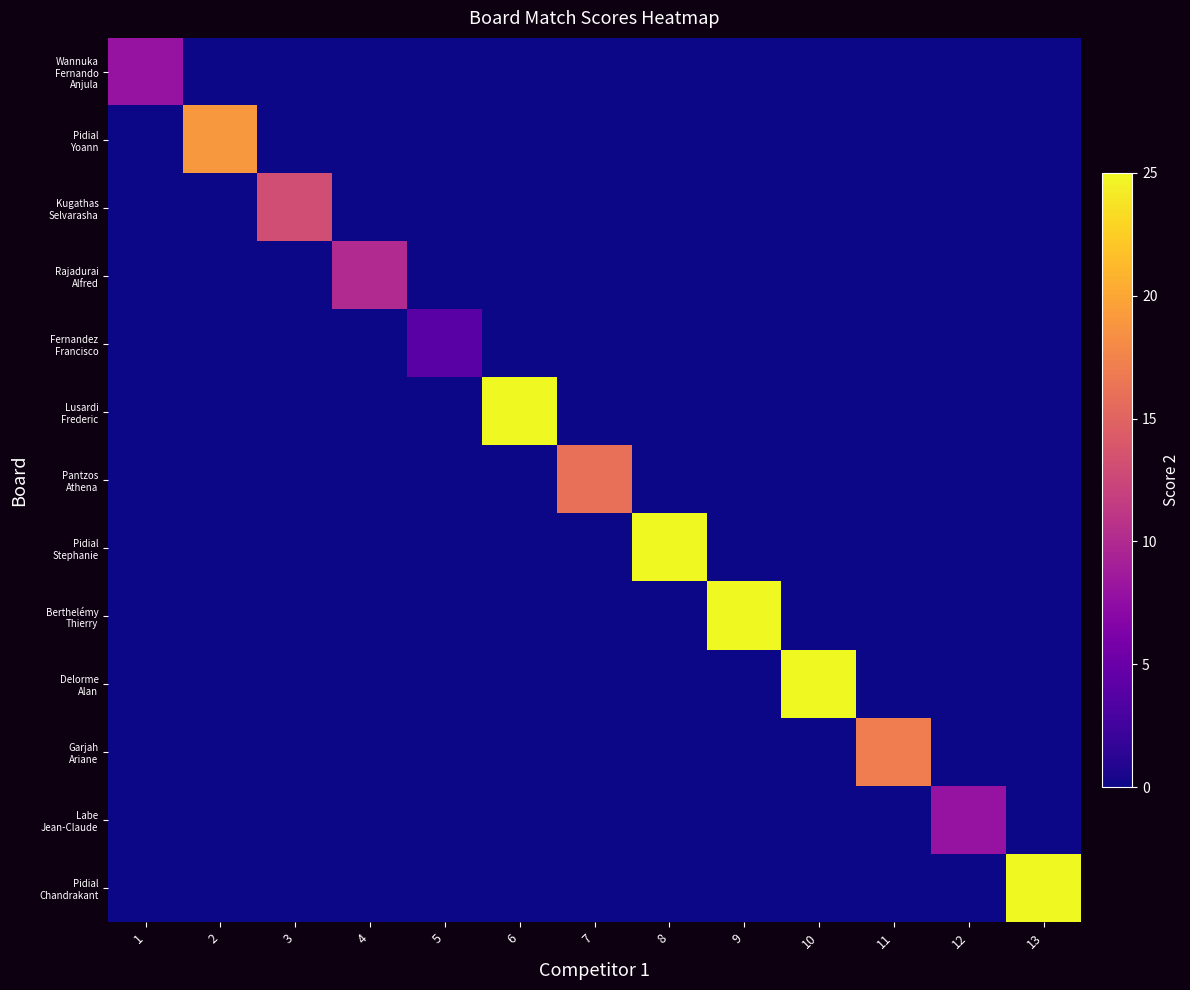

Which category has the highest value across all series?

6